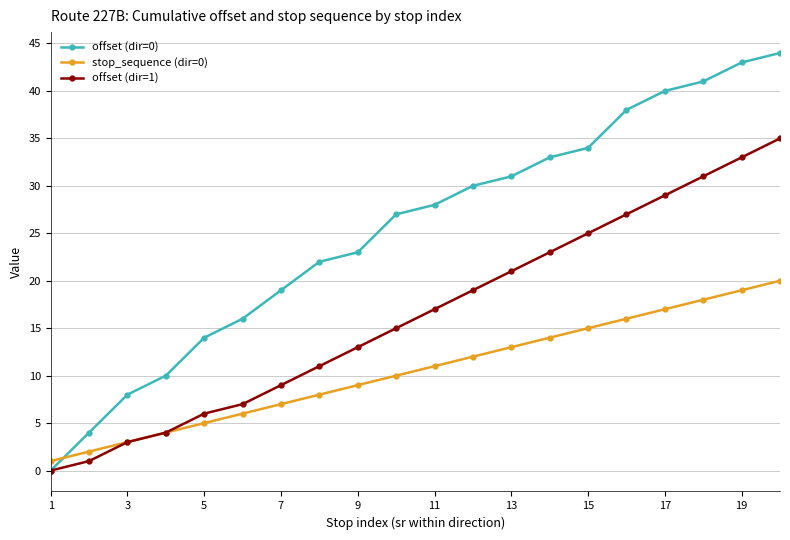

Is this an area chart (filled region under the line)?

No